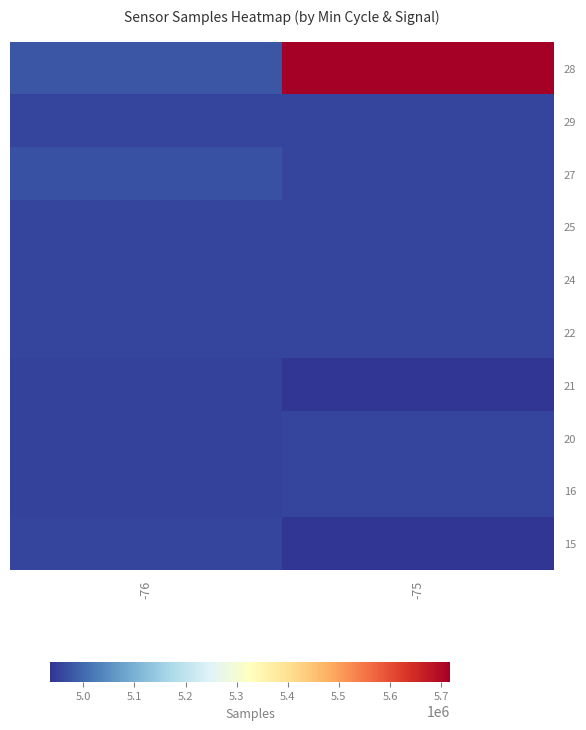

What is the greatest value displayed?

5717335